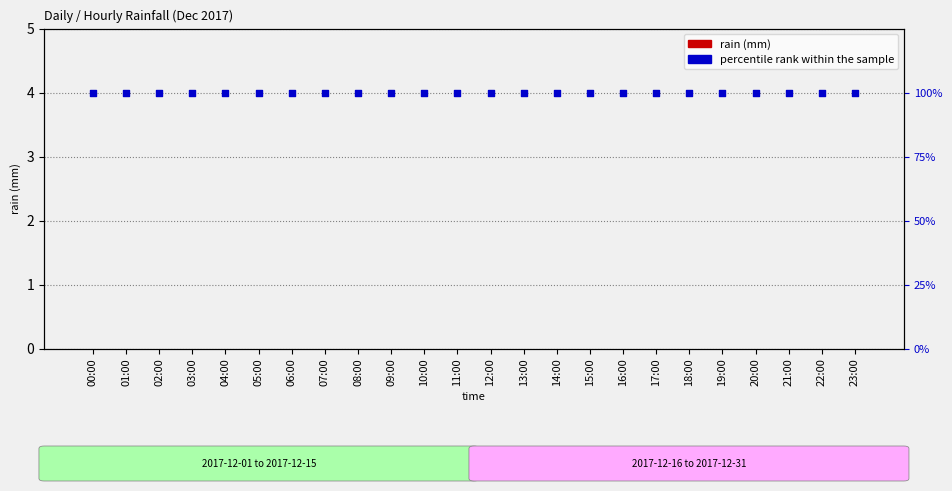

Is the value of percentile rank within the sample at 03:00 greater than the value of rain (mm) at 10:00?

Yes